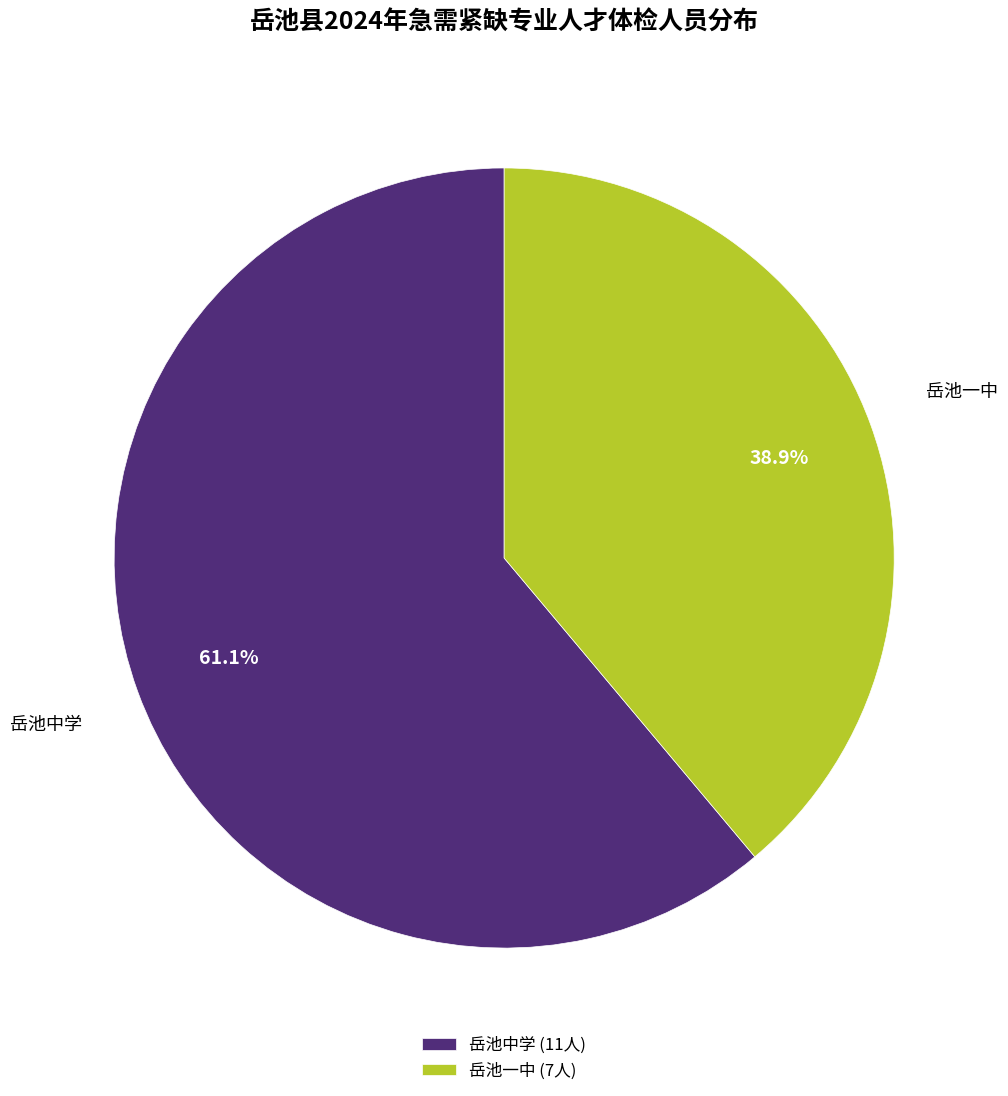

What percentage is NOT represented by 岳池中学?

38.9%